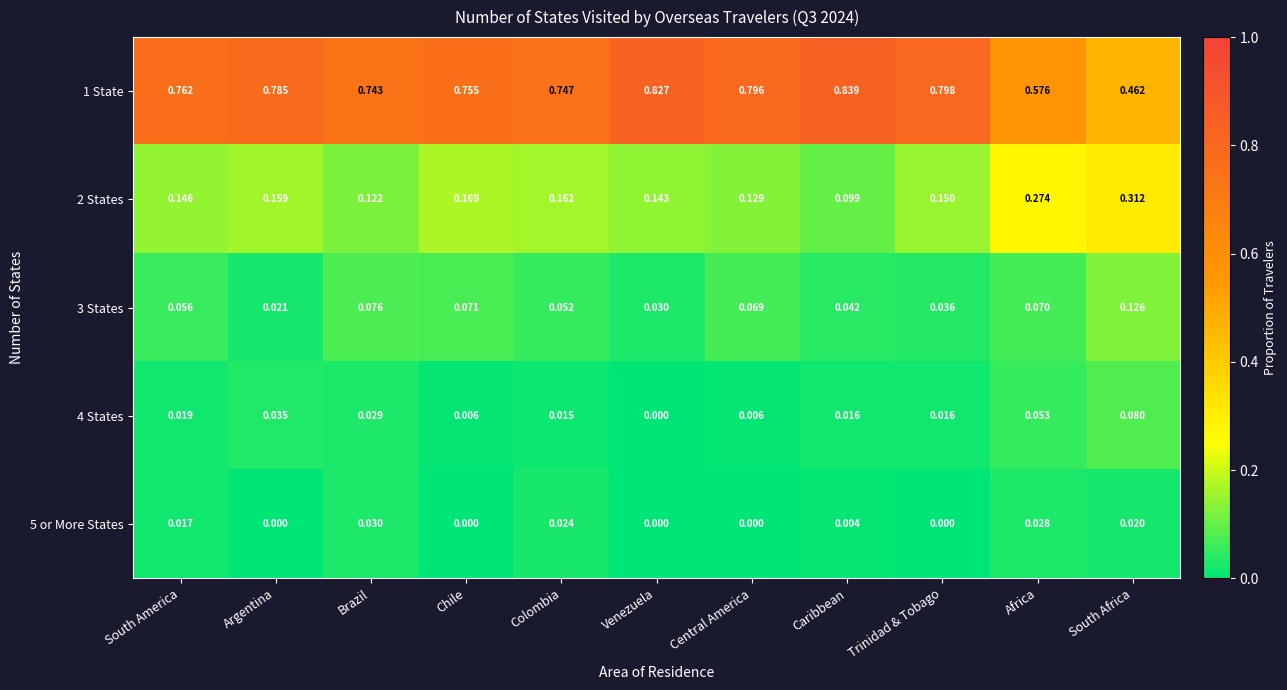

At which label does 2 States reach its peak?

South Africa